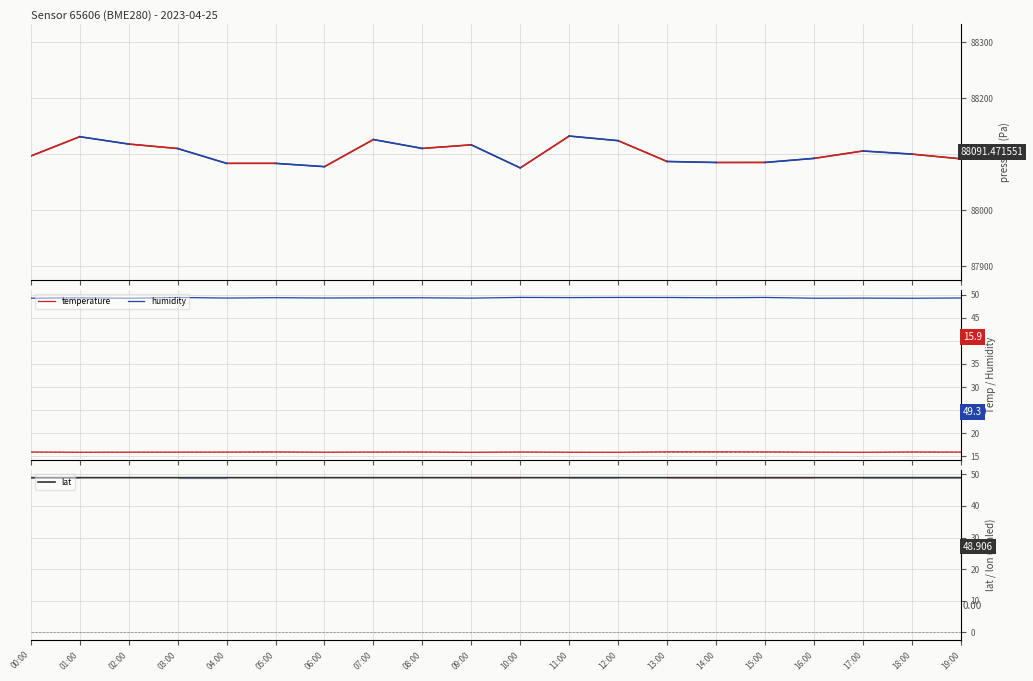

At 12:00, list the series in order from smallest to largest.

temperature, lat, humidity, pressure